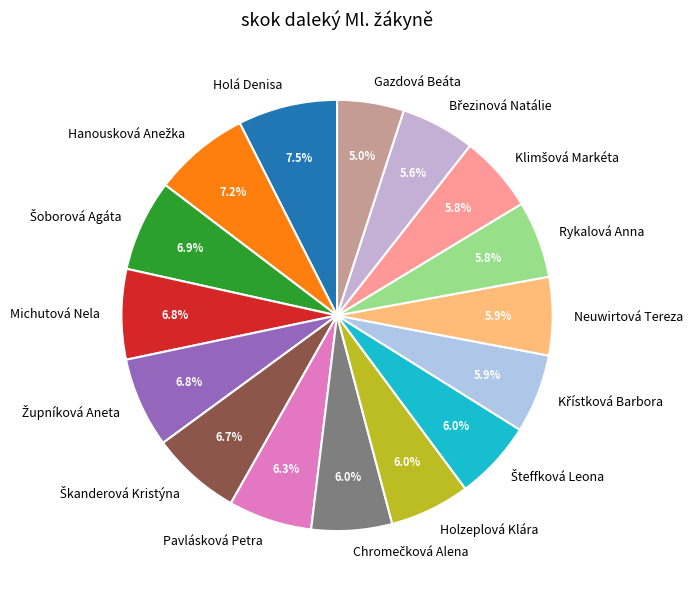

Does Pavlásková Petra represent more than half of the total?

No